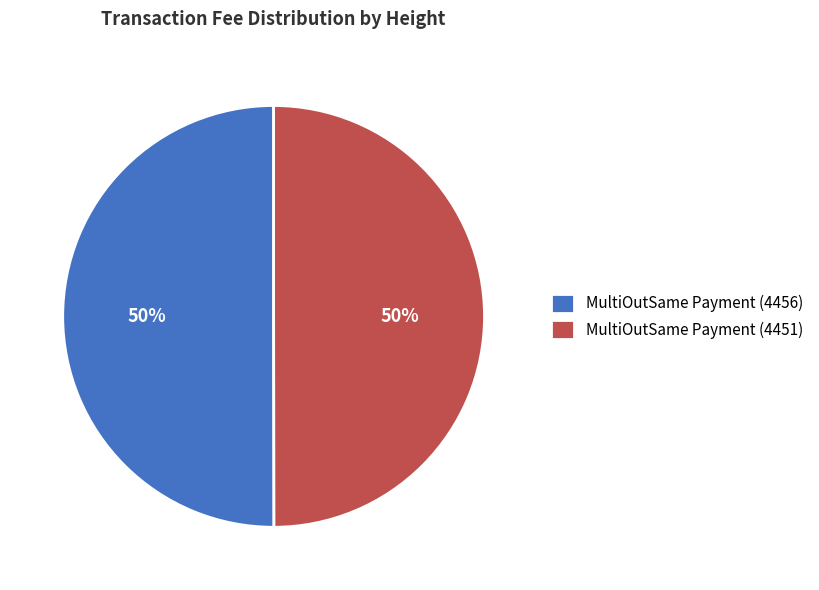

To the nearest percent, what is the average slice percentage?

50%